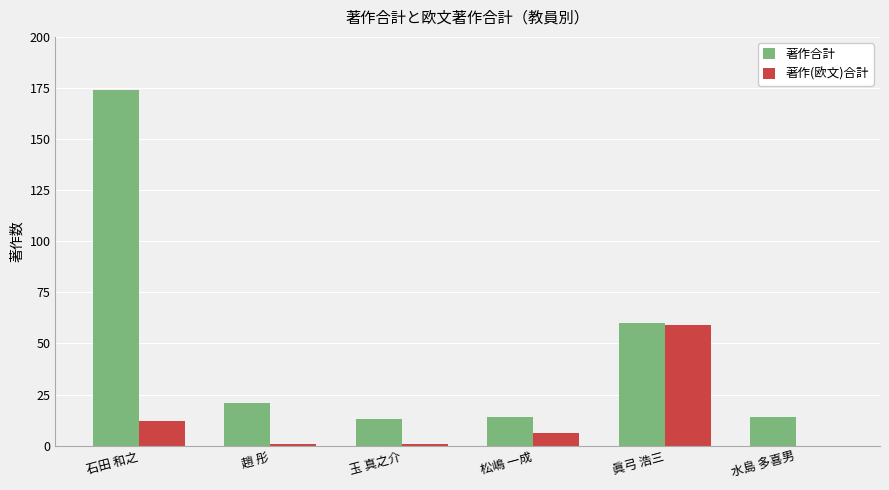

What is the highest value of the 著作(欧文)合計 series?

59